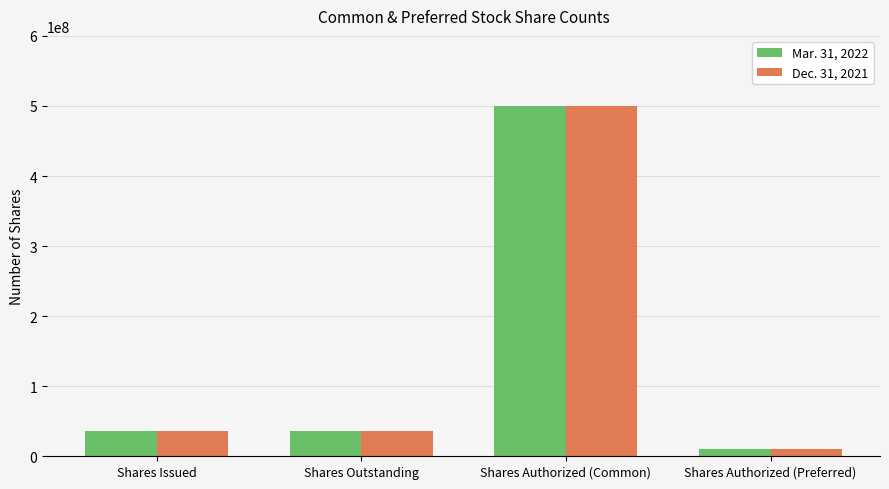

Between Shares Outstanding and Shares Authorized (Common), which series saw the biggest shift?

Dec. 31, 2021